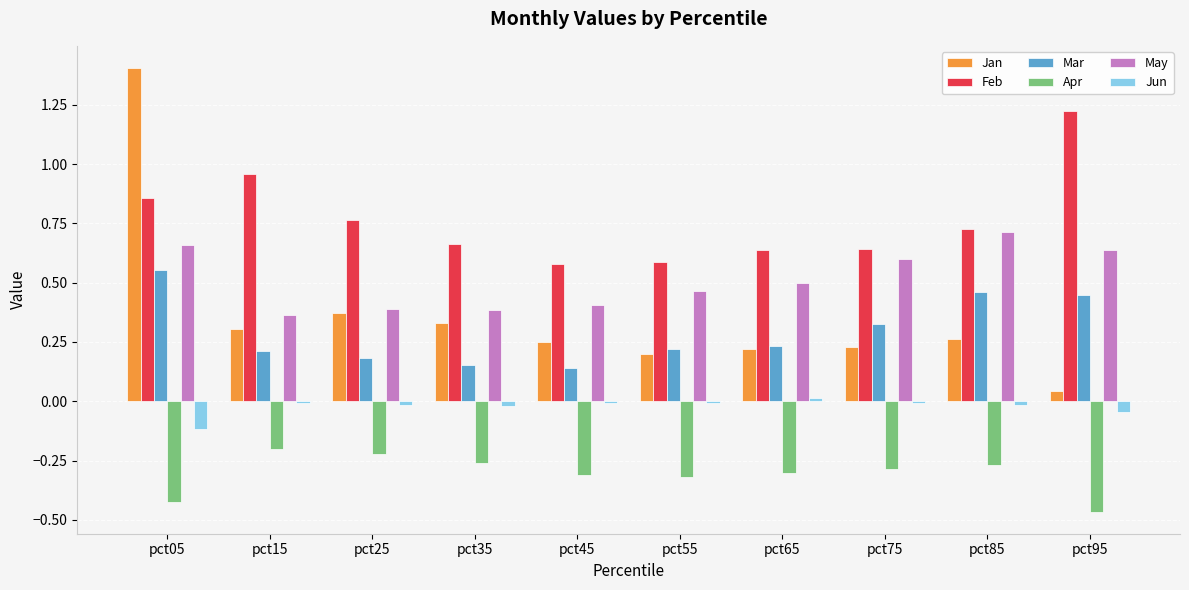

Which category has the highest value across all series?

pct05